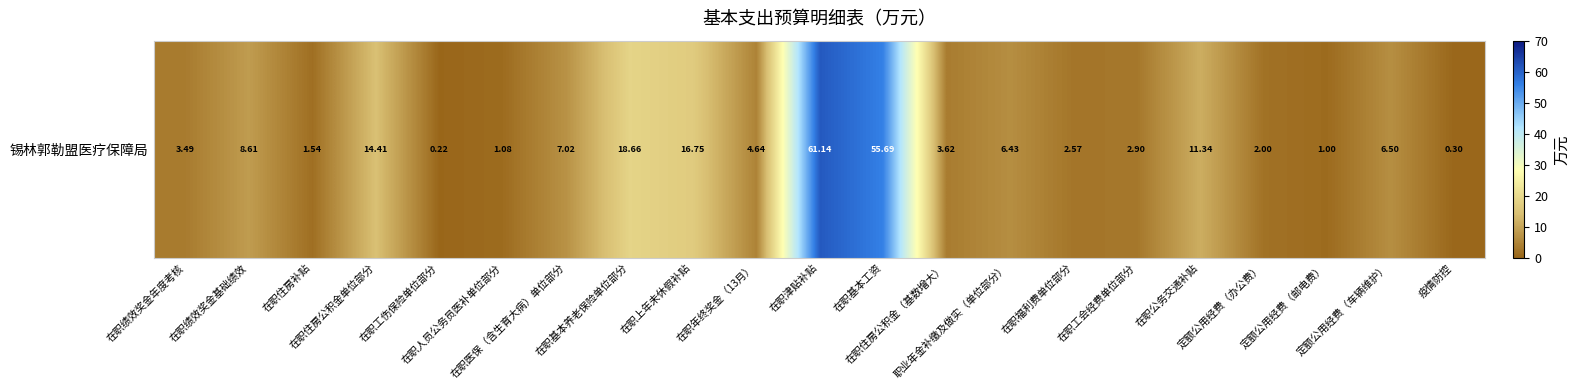

Between 在职年终奖金（13月） and 在职津贴补贴, which is larger?

在职津贴补贴